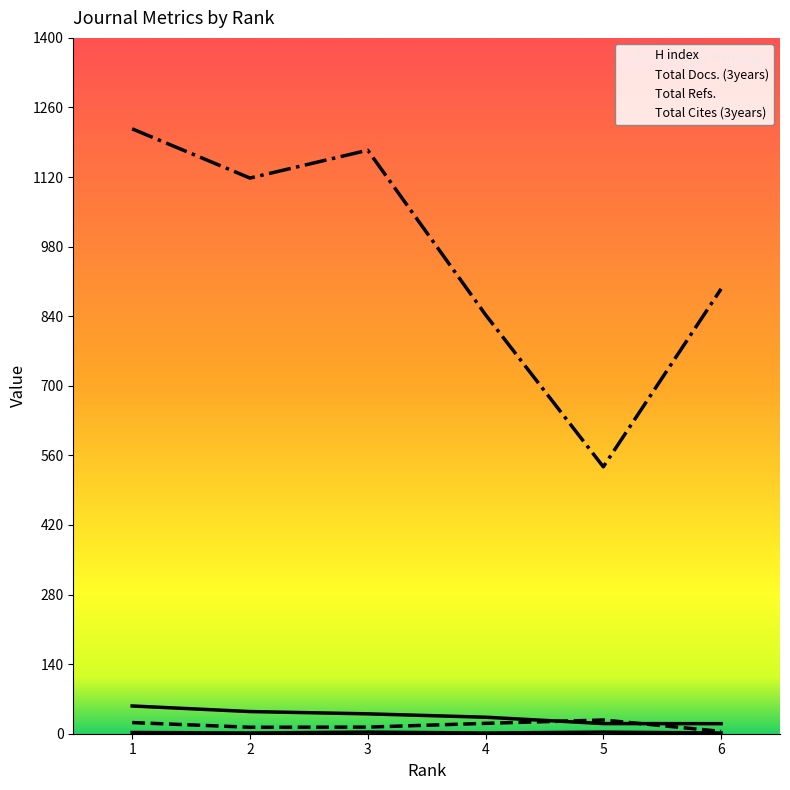

True or false: Total Cites (3years) and Total Docs. (3years) cross at least once.

False